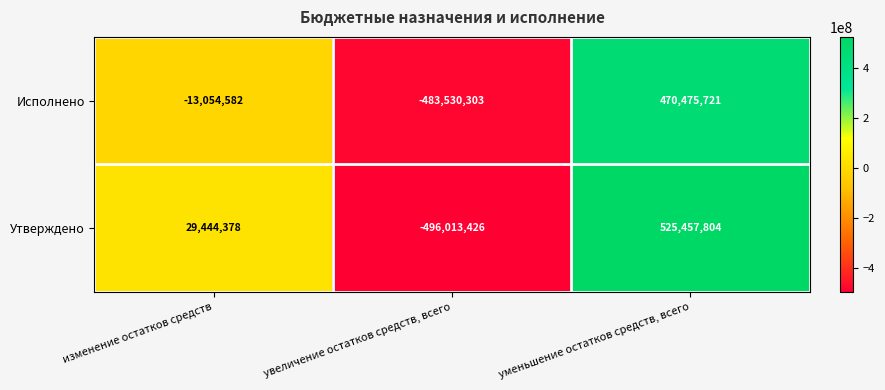

What is the maximum value shown in the chart?

525457804